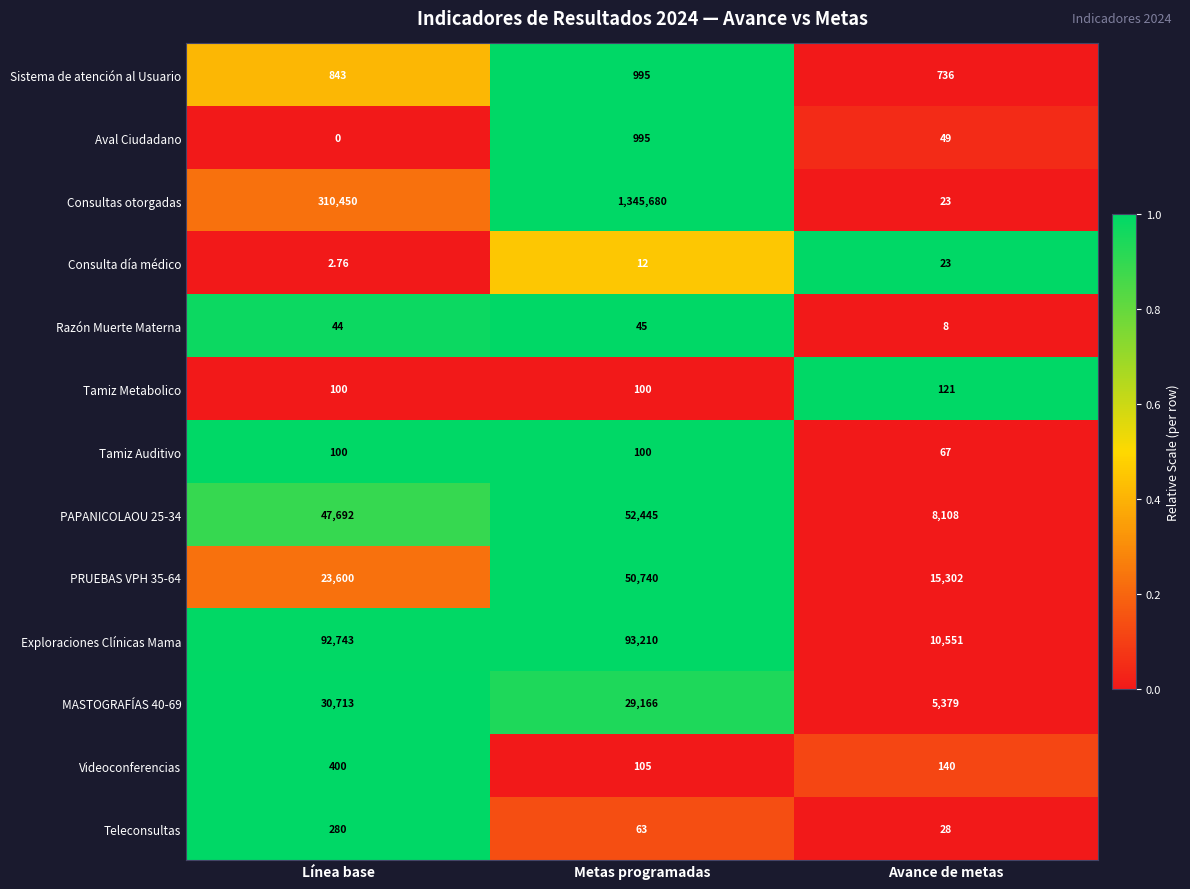

At which category does the chart reach its minimum across all series?

Línea base